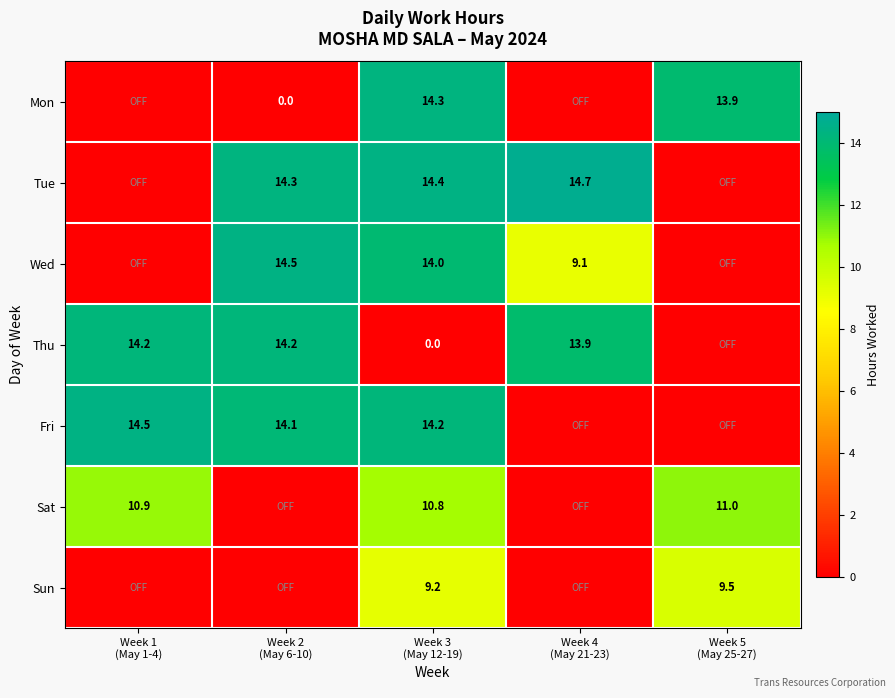

True or false: Sat has a value of 16.4 at Week 1 (May 1-4).

False